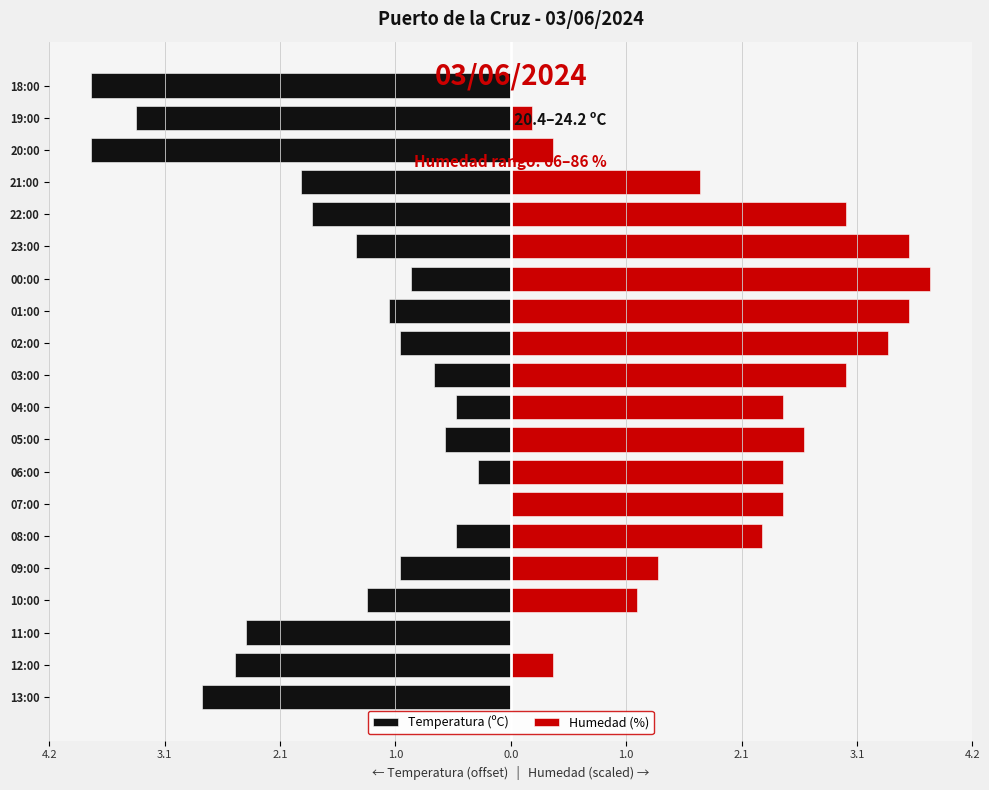

How many values in the Humedad (%) series are below 2?

9